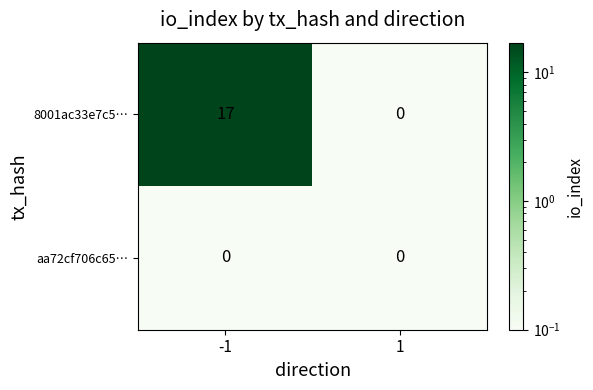

List the series in order of their overall mean, highest first.

8001ac33e7c5…, aa72cf706c65…